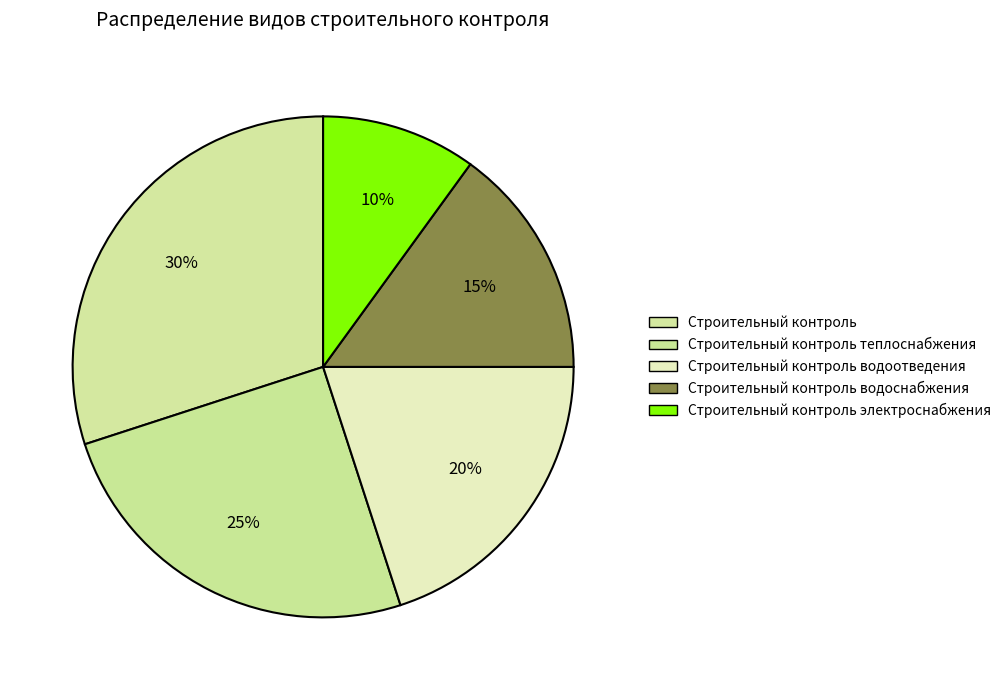

To the nearest percent, what is the difference between the largest and smallest slice percentages?

20%